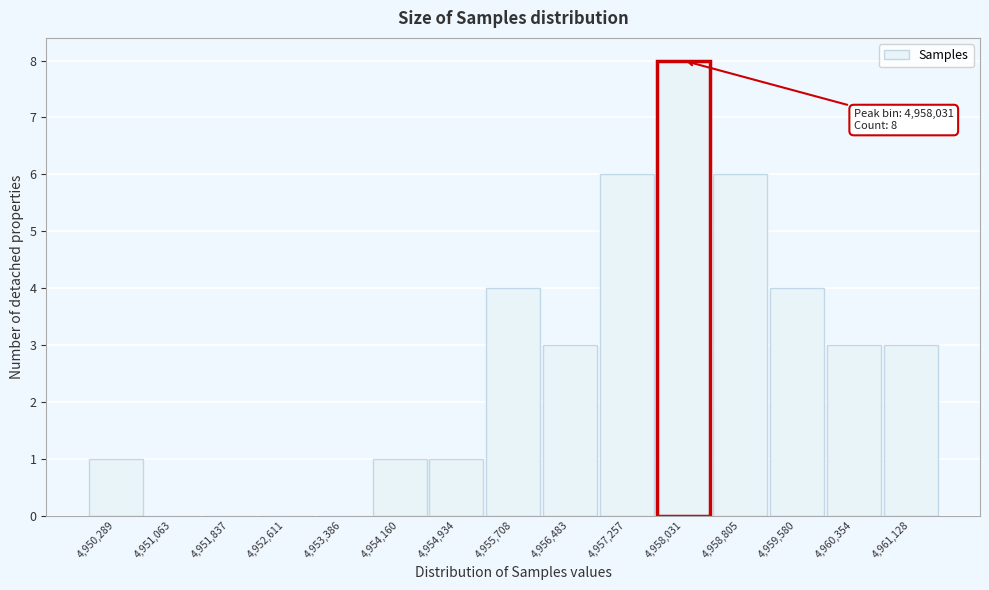

Reading left to right, list all the values displayed in this chart.

4,950,289=1	4,951,063=0	4,951,837=0	4,952,611=0	4,953,386=0	4,954,160=1	4,954,934=1	4,955,708=4	4,956,483=3	4,957,257=6	4,958,031=8	4,958,805=6	4,959,580=4	4,960,354=3	4,961,128=3